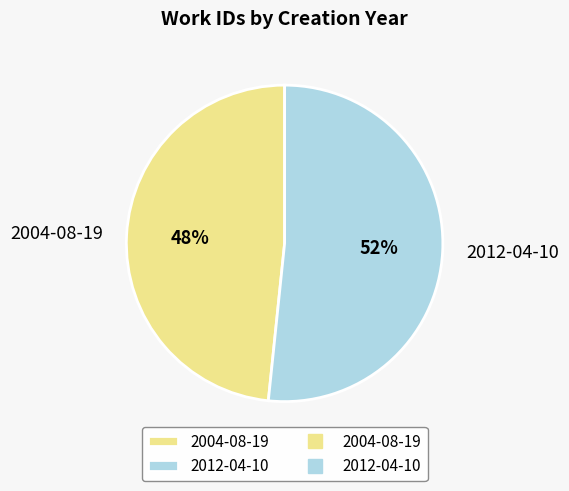

Rank the categories by value from lowest to highest.

2004-08-19, 2012-04-10